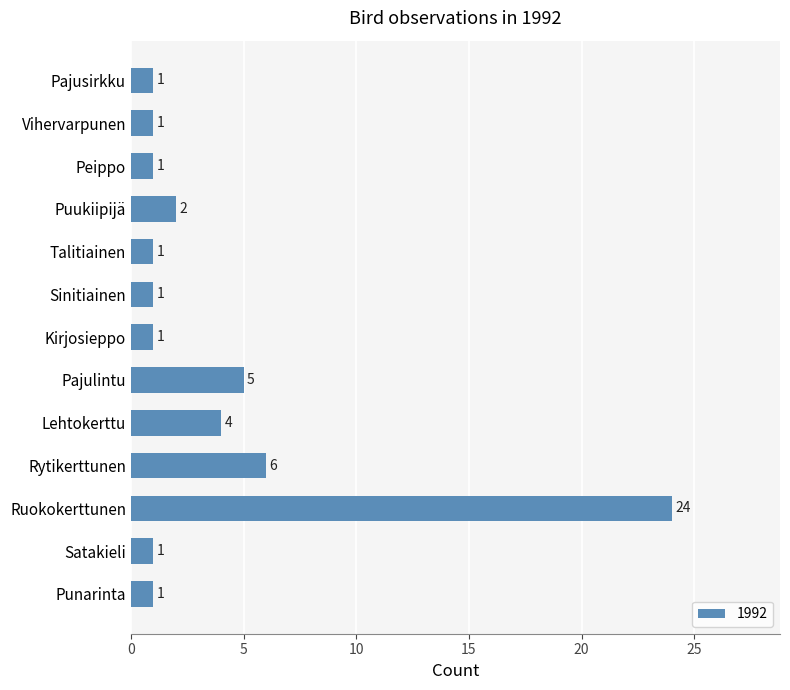

The value at Kirjosieppo is 0. True or false?

False